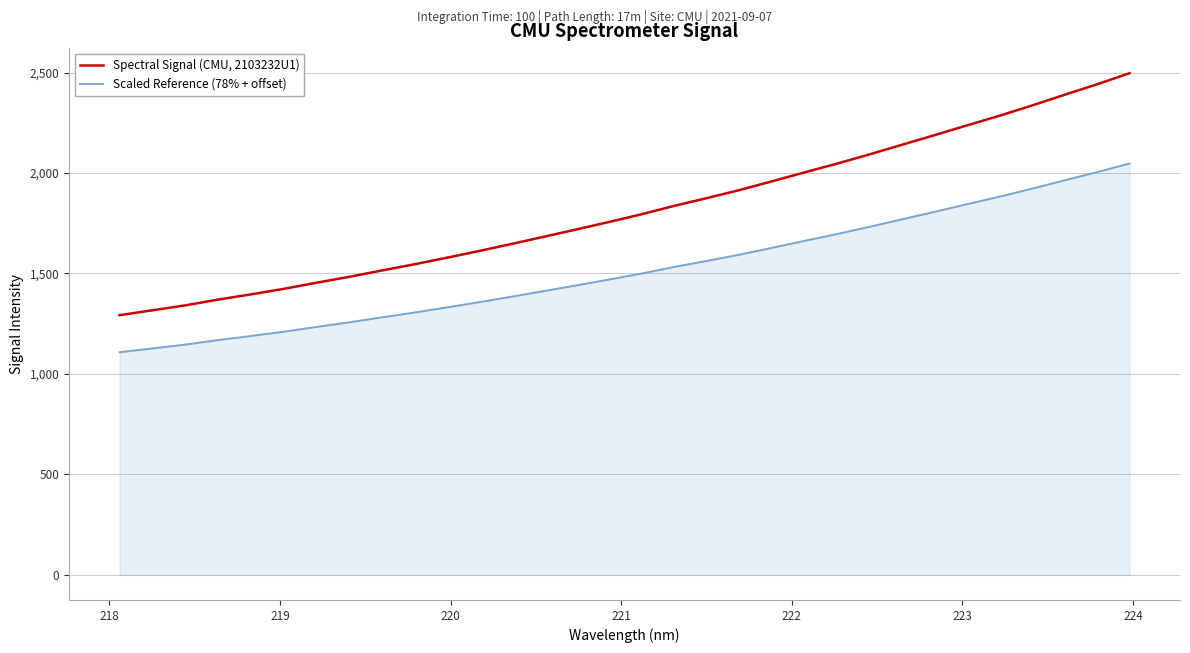

True or false: Spectral Signal (CMU, 2103232U1) has more than 1 points higher than both neighbors.

False